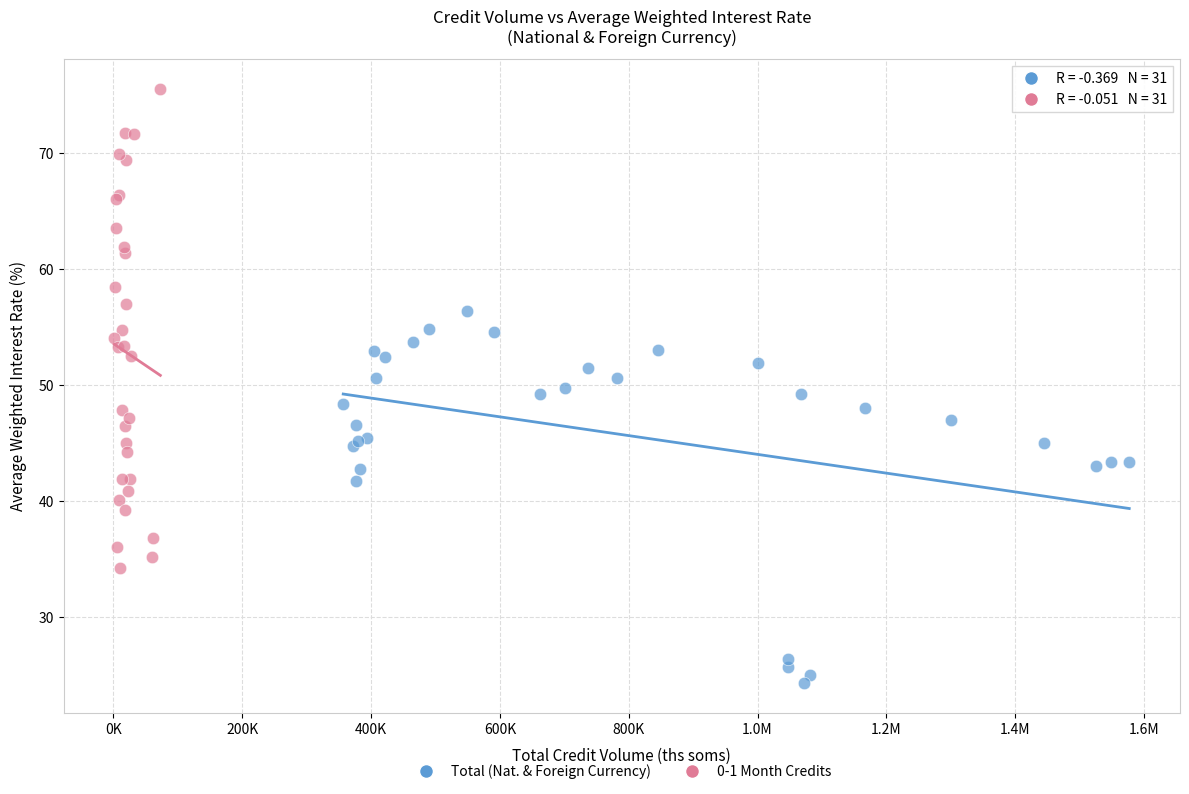

Which series reaches the maximum Y coordinate?

0-1 Month Credits